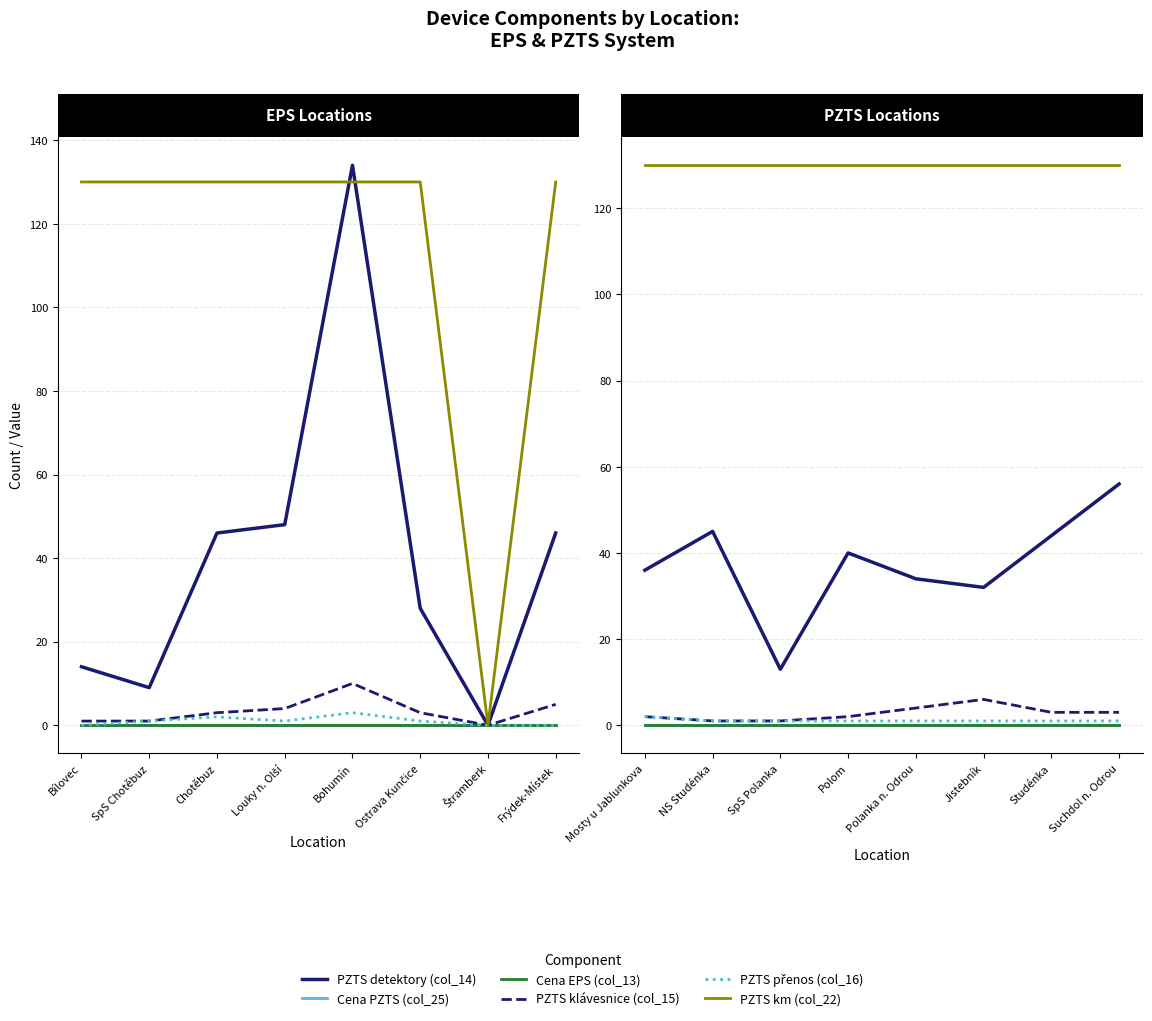

Which series has the largest total across all categories?

PZTS km (col_22)